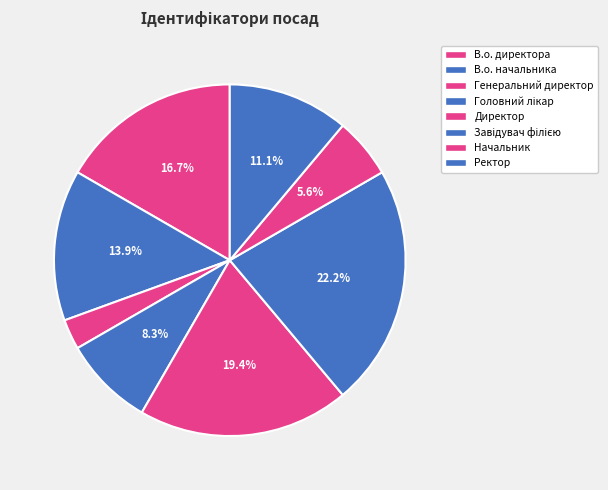

How much of the chart is everything except В.о. начальника?

86.1%